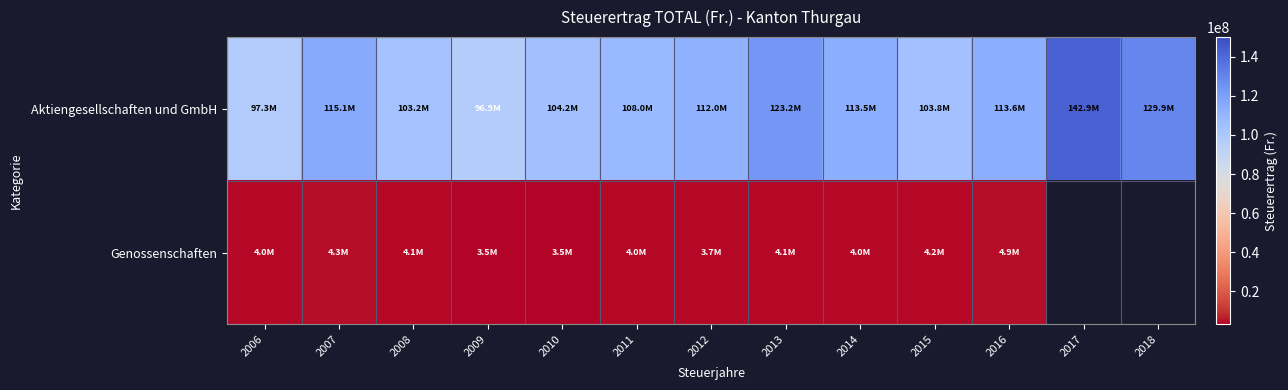

Which category has the lowest value across all series?

2009